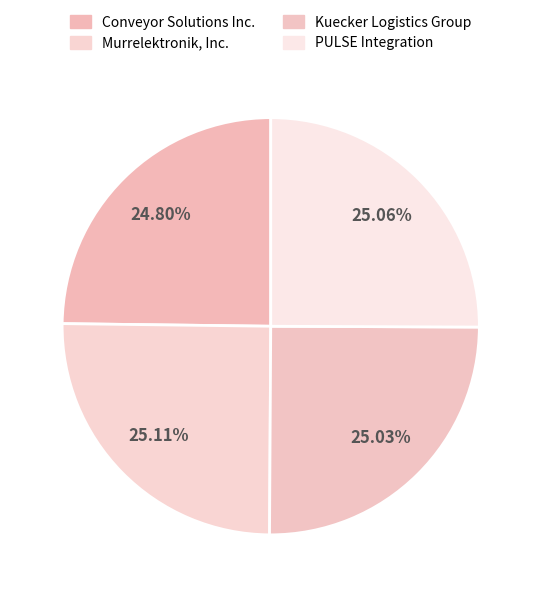

Combined, what portion of the pie is Conveyor Solutions Inc. and Murrelektronik, Inc.?

49.9%